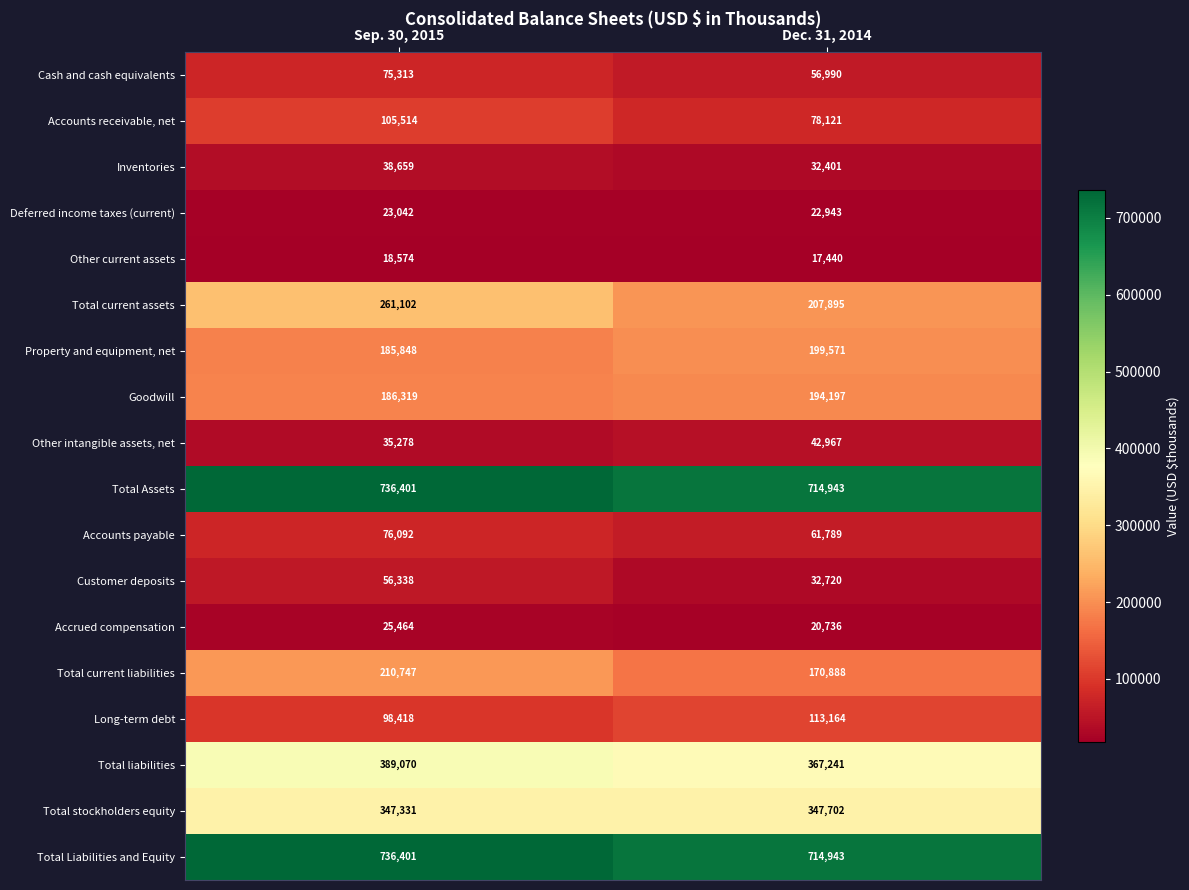

At which label is Total stockholders equity closest to 347516?

Sep. 30, 2015